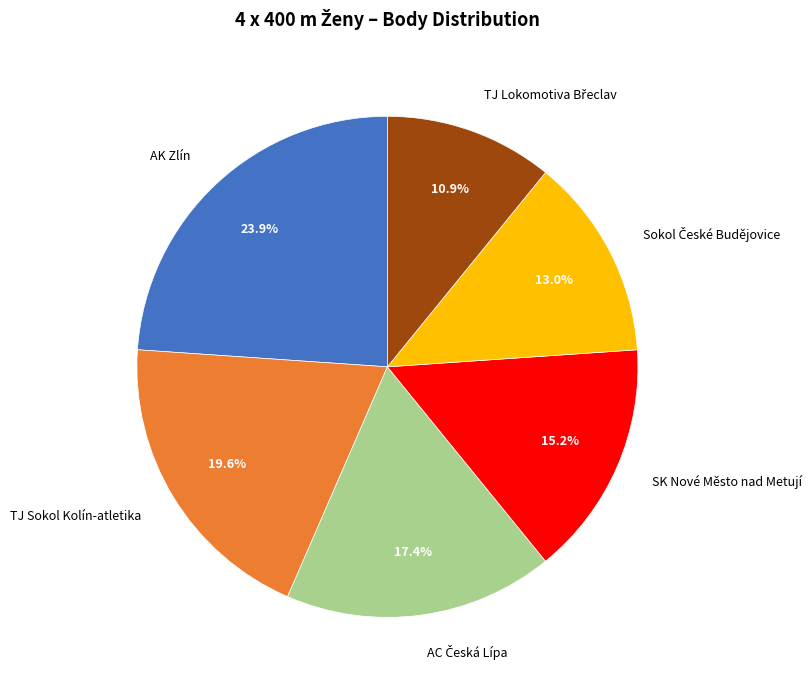

Does SK Nové Město nad Metují account for over 50% of the chart?

No